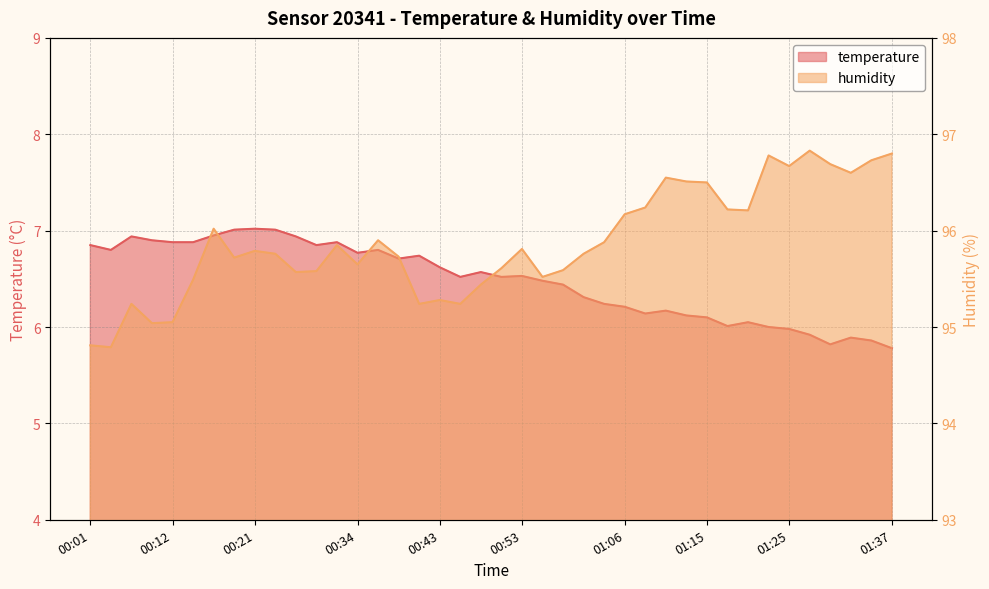

The value of temperature at 00:21 is 7.0. True or false?

True